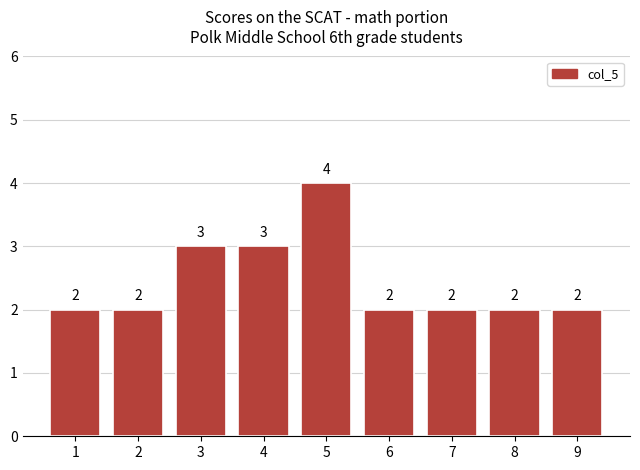

Reading right to left, what are all the values shown in this chart?

2	2	2	2	4	3	3	2	2